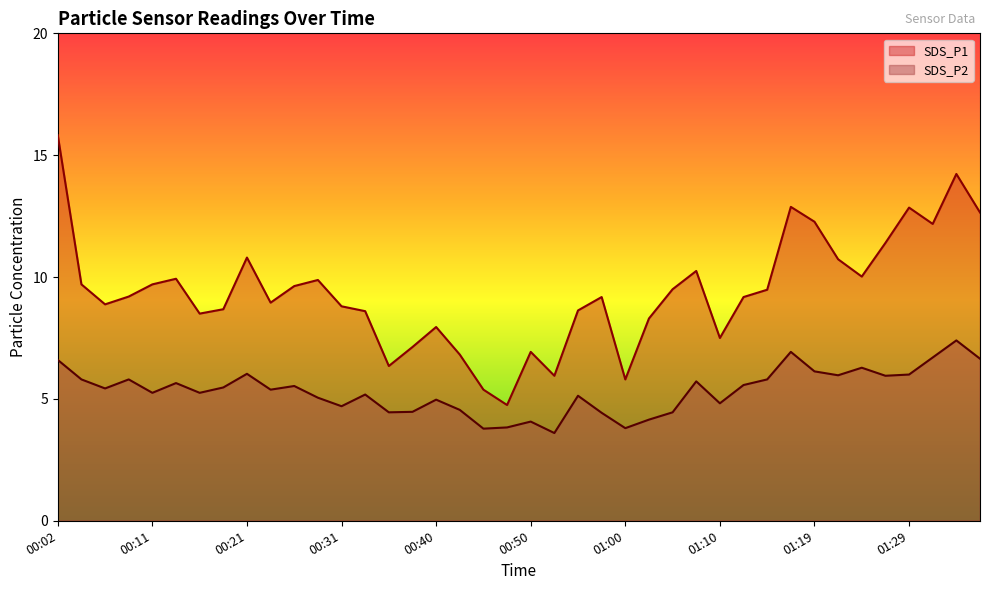

What is the label of the 2nd point from the right?

01:34